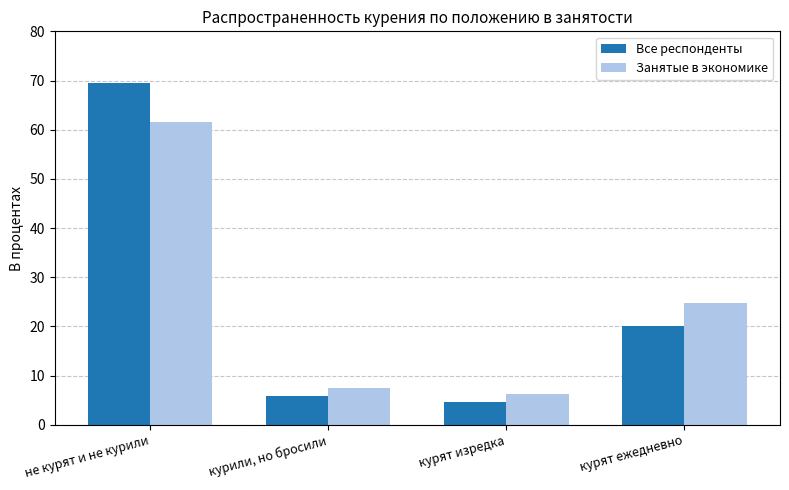

What is the value of the Занятые в экономике bar at the 1st from the left?

61.5